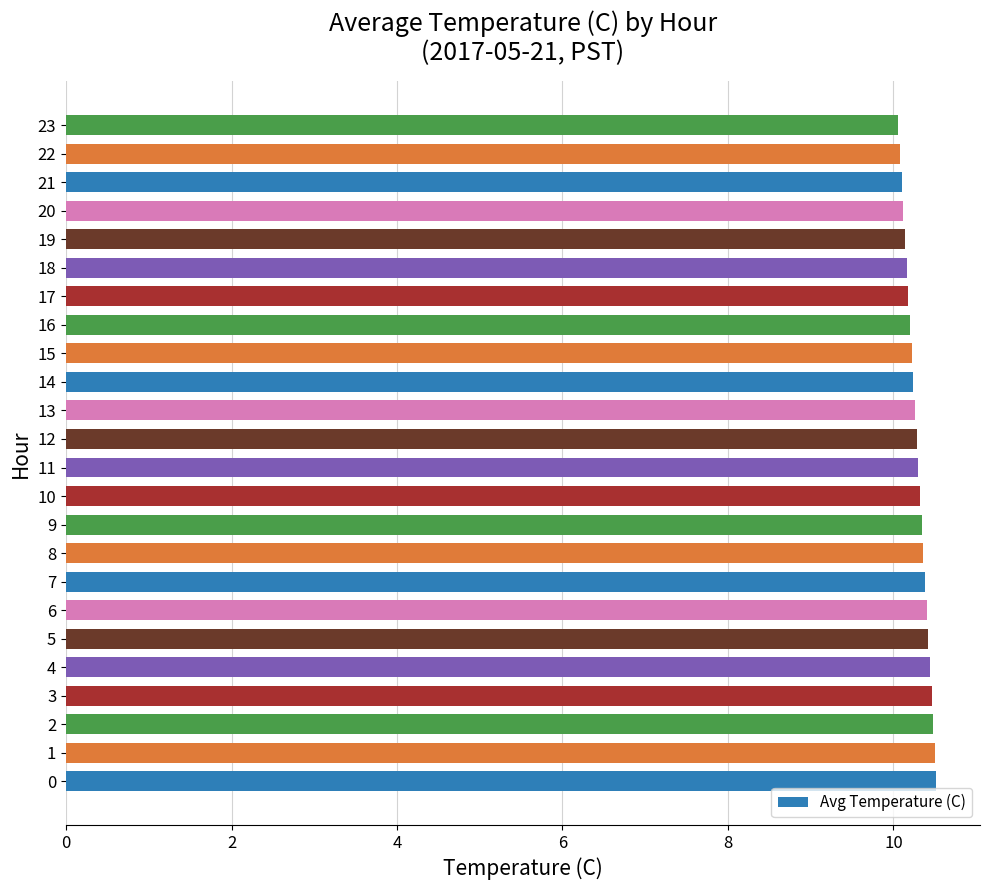

Read the value at 16.

10.2